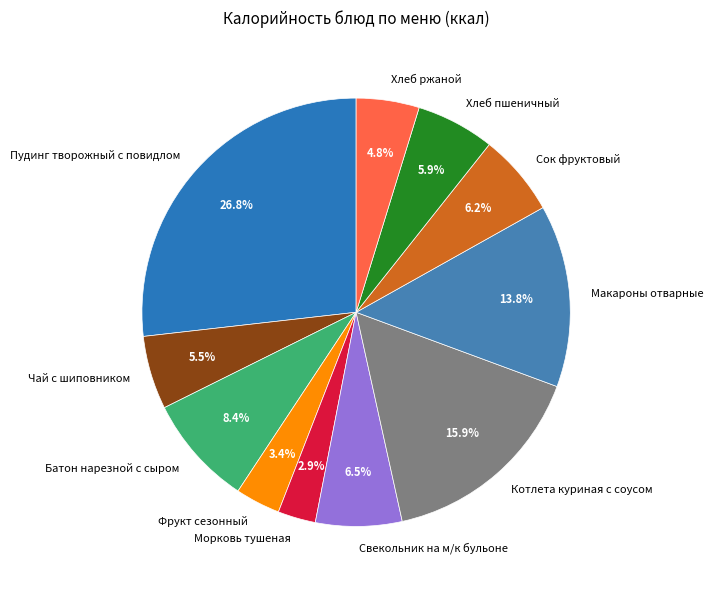

Which has a higher value, Макароны отварные or Морковь тушеная?

Макароны отварные